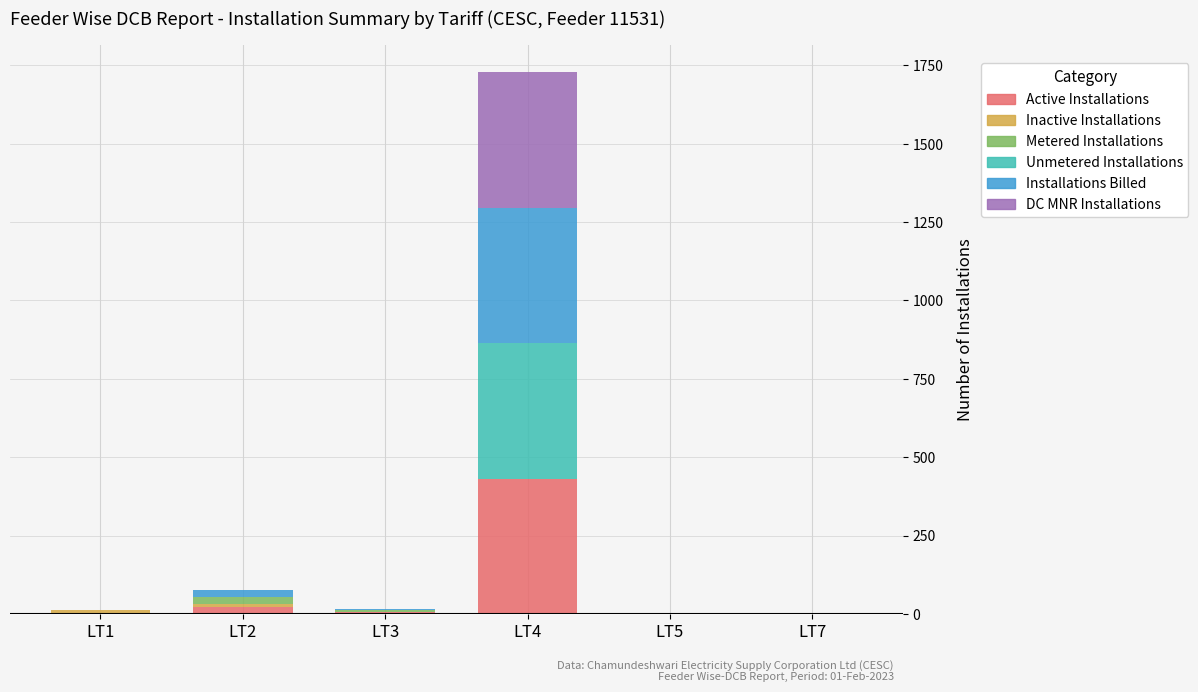

Which category has the highest value in the Active Installations series?

LT4